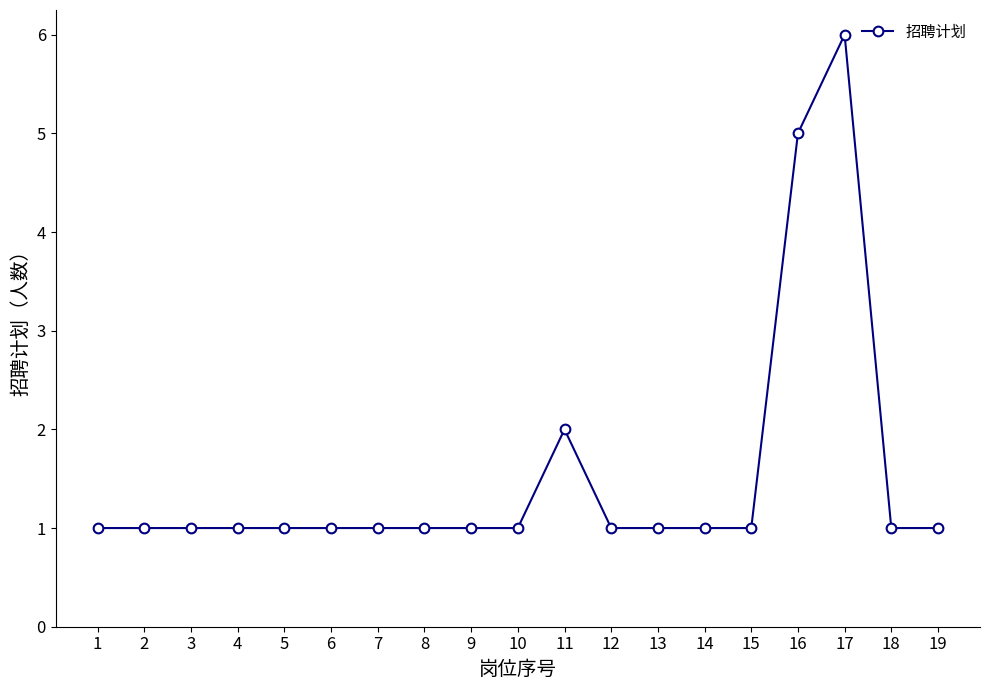

Does the chart have visible grid lines?

No